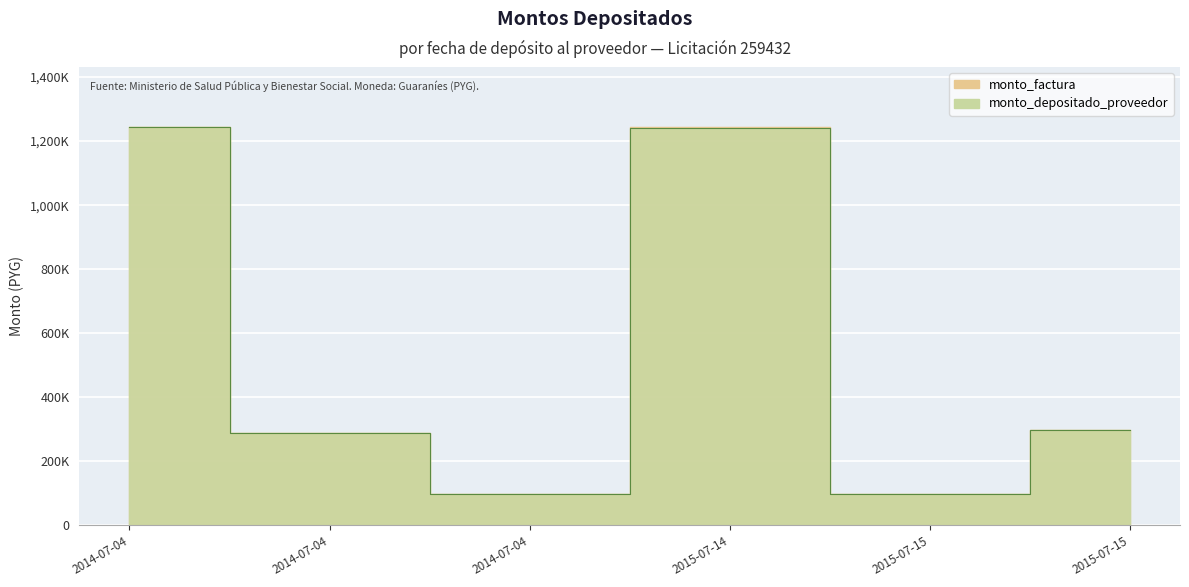

Where does the monto_depositado_proveedor series first go above 297675?

2014-07-04